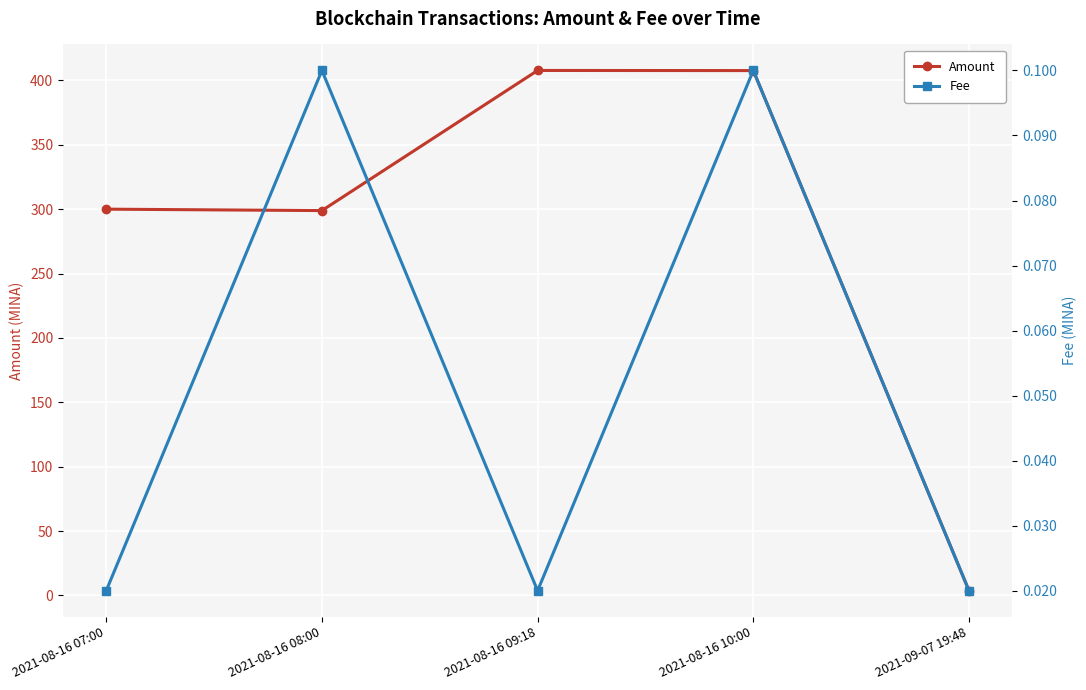

What is the total value across all series at 2021-08-16 10:00?

407.7